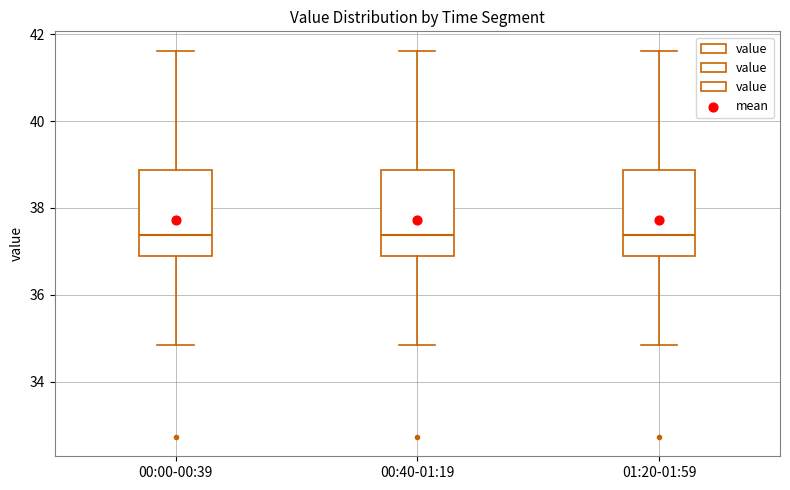

Reading left to right, transcribe this box plot: for each box, give where its median line is, the range the box spans, and where its two whiskers end, as read against the y-axis. The values are not printed on the chart, so give them approximately, as read against the axis.

00:00-00:39: median 37.4, box 36.8 to 38.8, whiskers 34.8 to 41.6
00:40-01:19: median 37.4, box 36.8 to 38.8, whiskers 34.8 to 41.6
01:20-01:59: median 37.4, box 36.8 to 38.8, whiskers 34.8 to 41.6